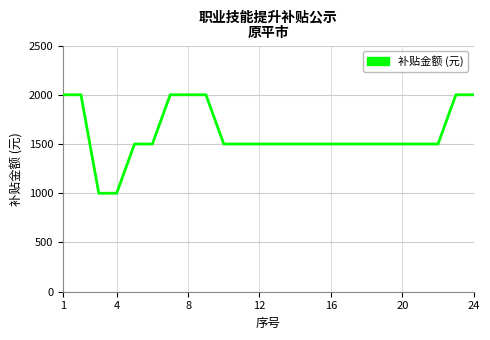

What is the maximum value shown in the chart?

2000